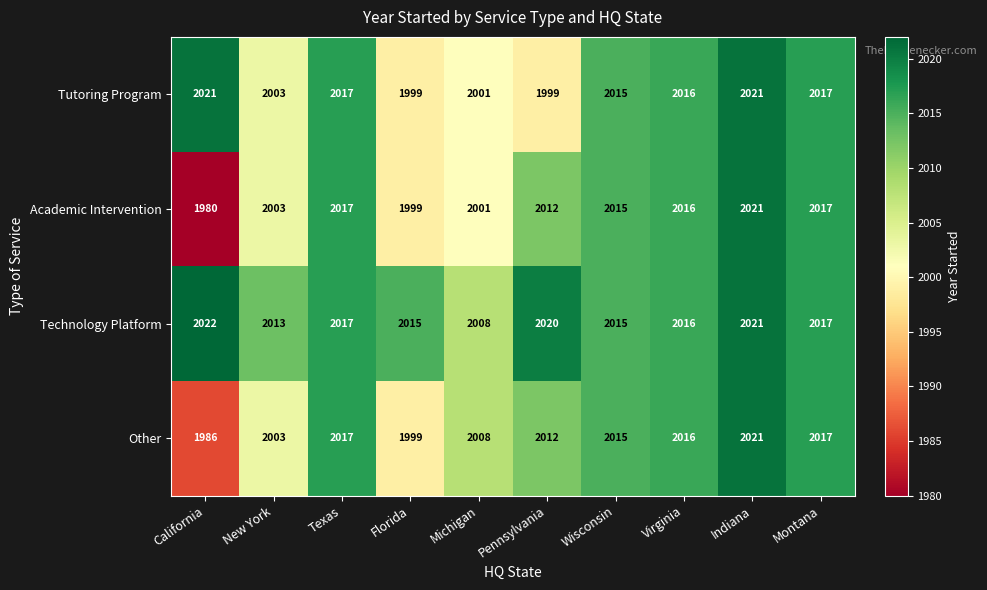

Between Pennsylvania and Virginia, which series saw the biggest shift?

Tutoring Program